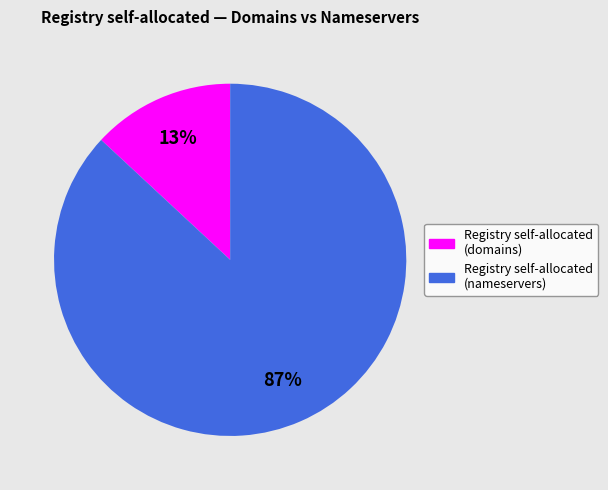

Which slice is the smallest?

Registry self-allocated (domains)